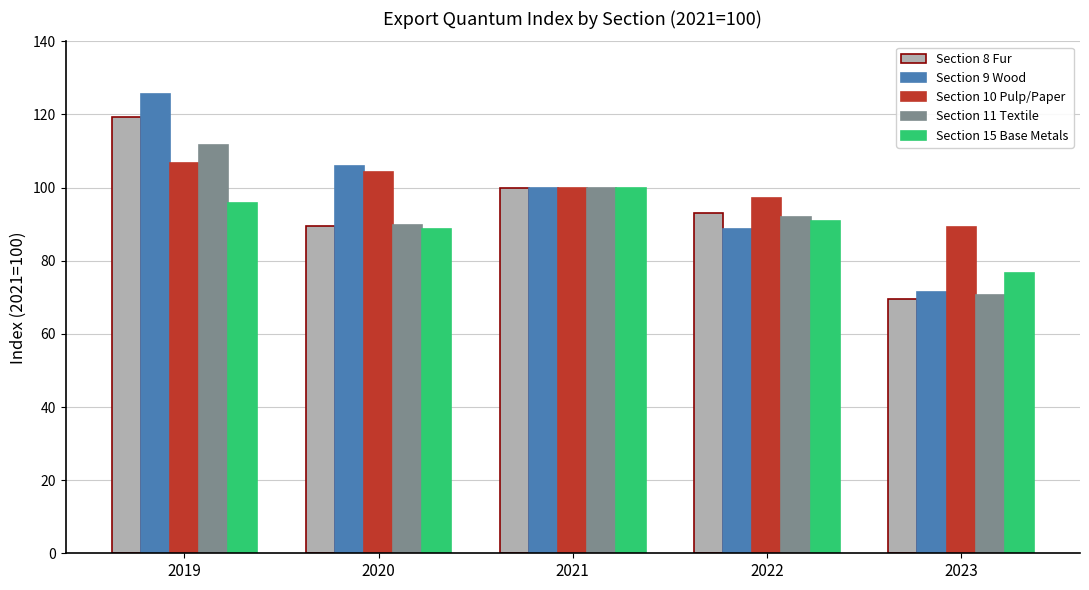

What is the lowest value of the Section 11 Textile series?

70.6